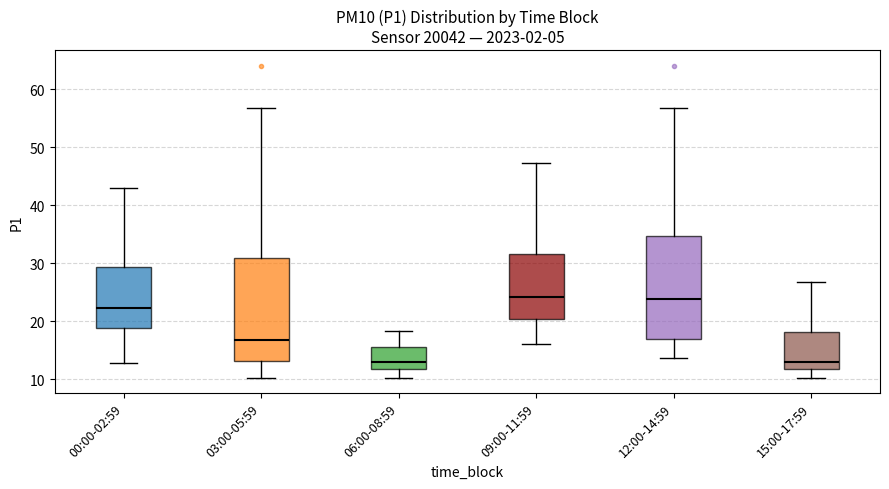

Where does the median line of the box for 03:00-05:59 sit on the y-axis? The values are not printed on the chart, so give them approximately, as read against the axis.

17